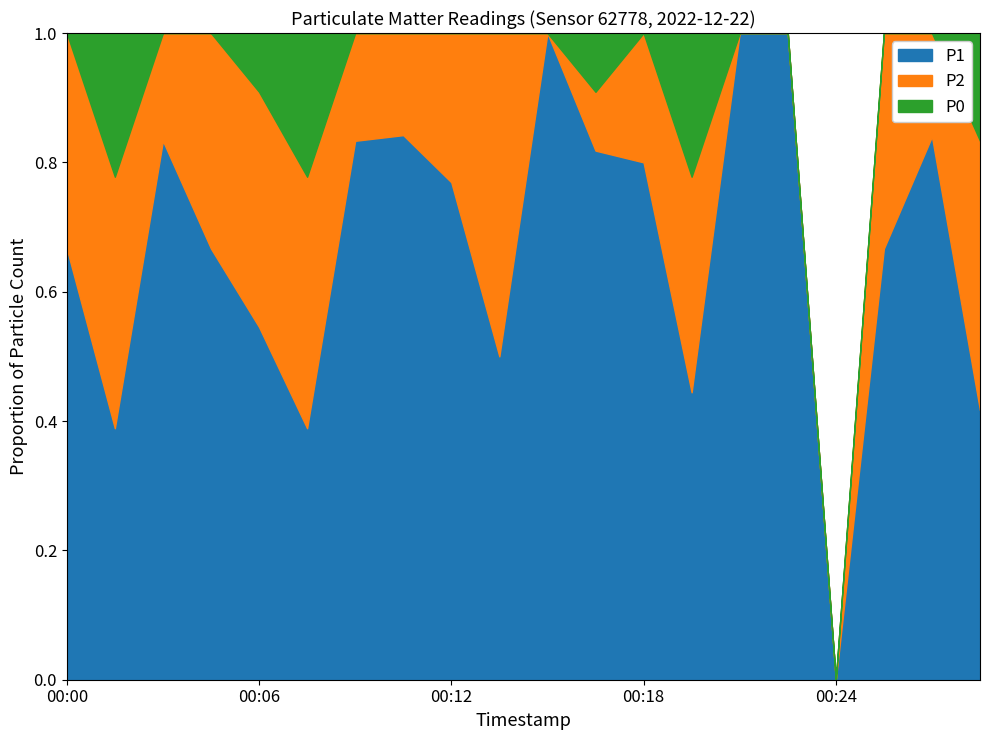

The value of P1 at 00:18 is 0.8. True or false?

True